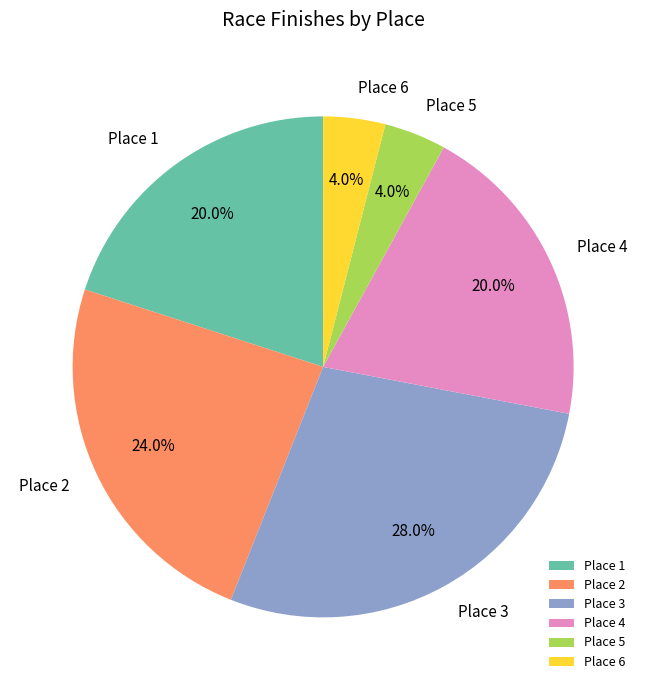

To the nearest percent, what is the difference between the largest and smallest slice percentages?

24%